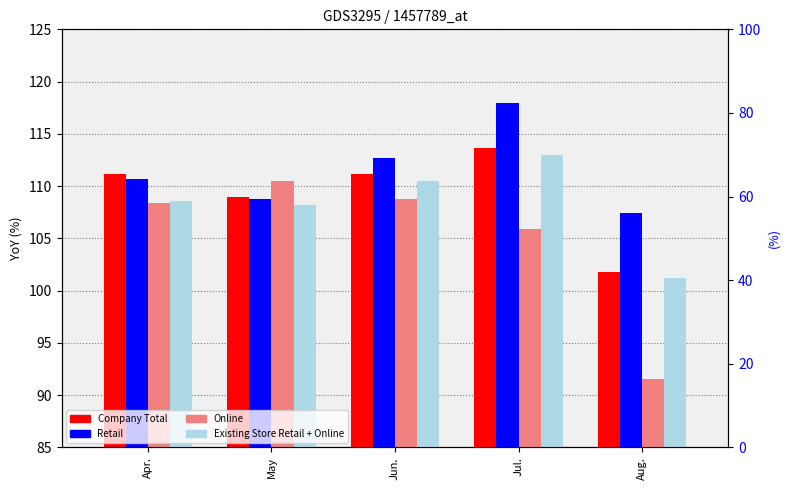

Rank the series by their average value, from lowest to highest.

Online, Existing Store Retail + Online, Company Total, Retail